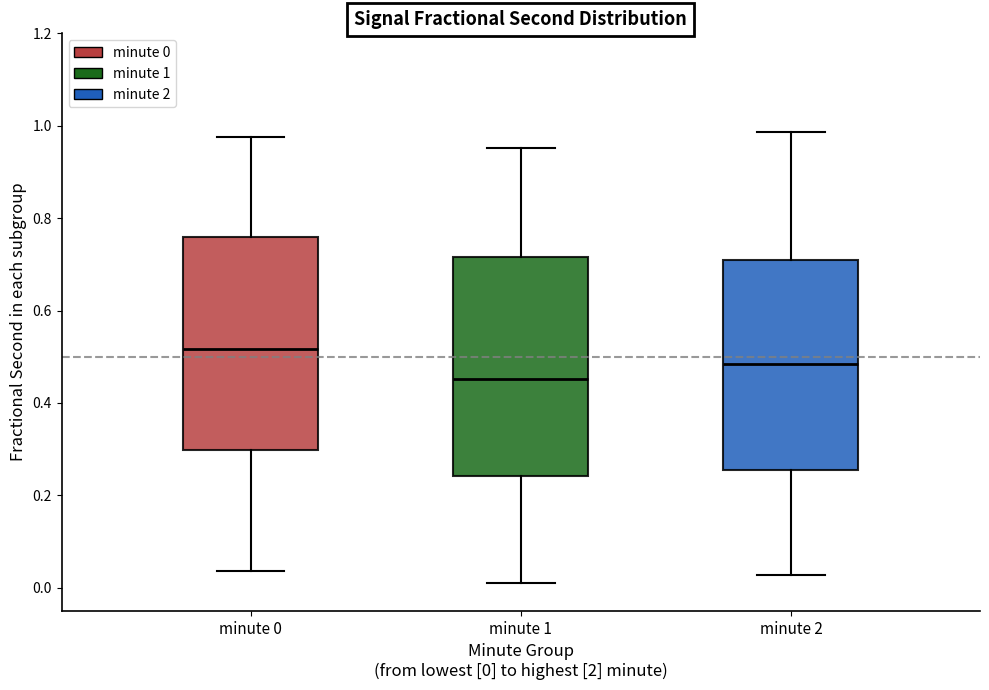

Reading left to right, read every box against the y-axis: the position of its median line, the range the box covers, and the ends of its whiskers. The values are not printed on the chart, so give them approximately, as read against the axis.

minute 0: median 0.52, box 0.30 to 0.76, whiskers 0.04 to 0.98
minute 1: median 0.46, box 0.24 to 0.72, whiskers 0.00 to 0.96
minute 2: median 0.48, box 0.26 to 0.72, whiskers 0.02 to 0.98